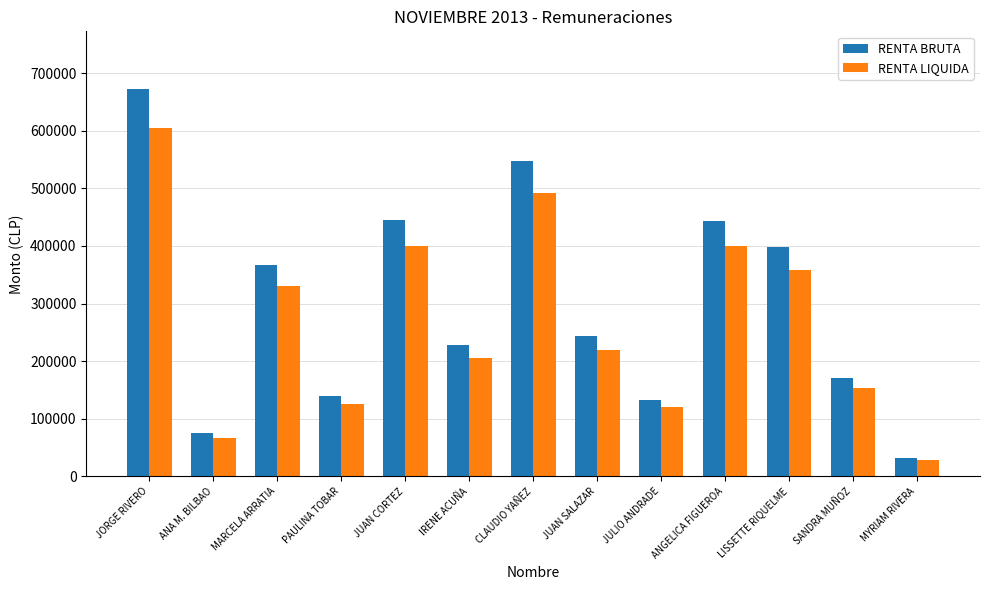

What is the sum of all RENTA BRUTA values?

3896231